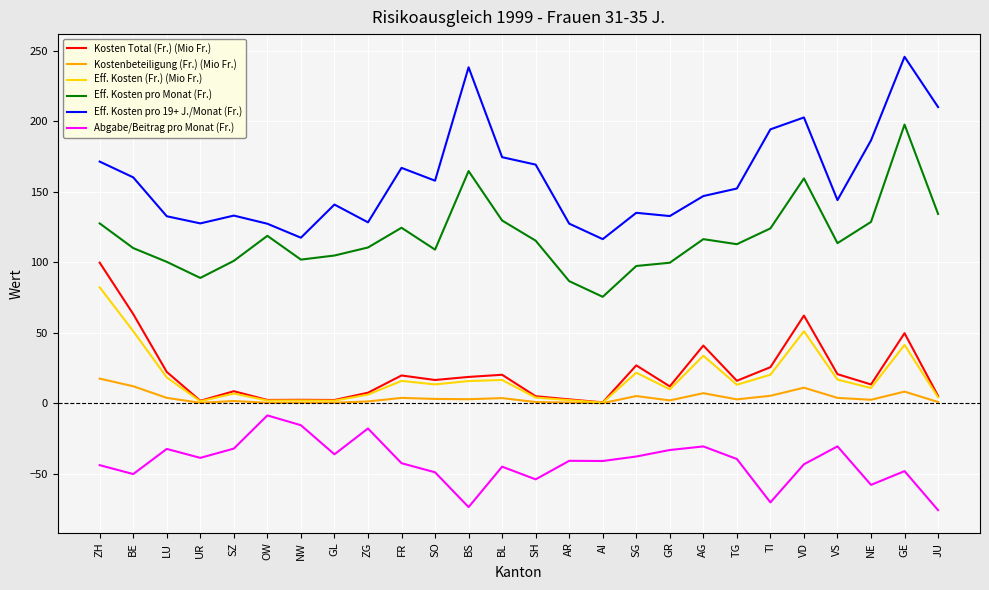

Which series has the largest total across all categories?

Eff. Kosten pro 19+ J./Monat (Fr.)